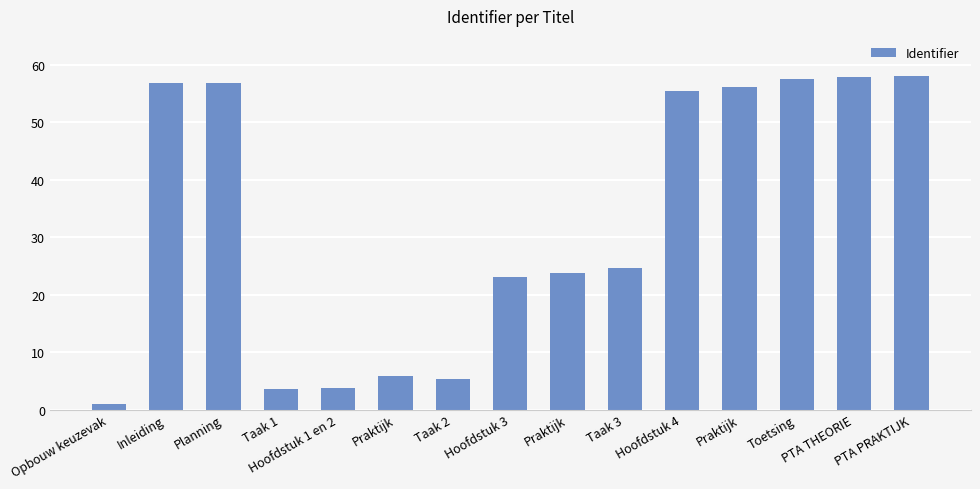

What is the change in value from Hoofdstuk 1 en 2 to Toetsing?

+53.7